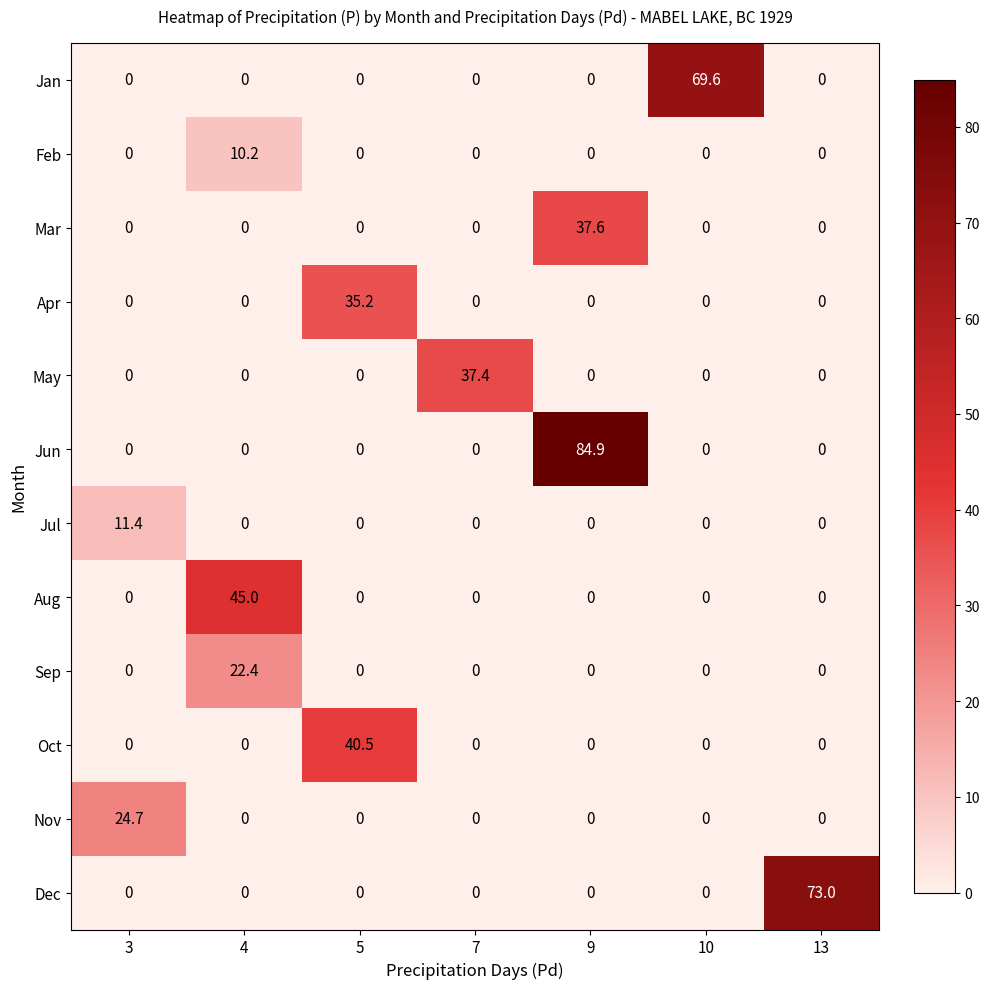

The Oct series shows 24.5 at 9. True or false?

False